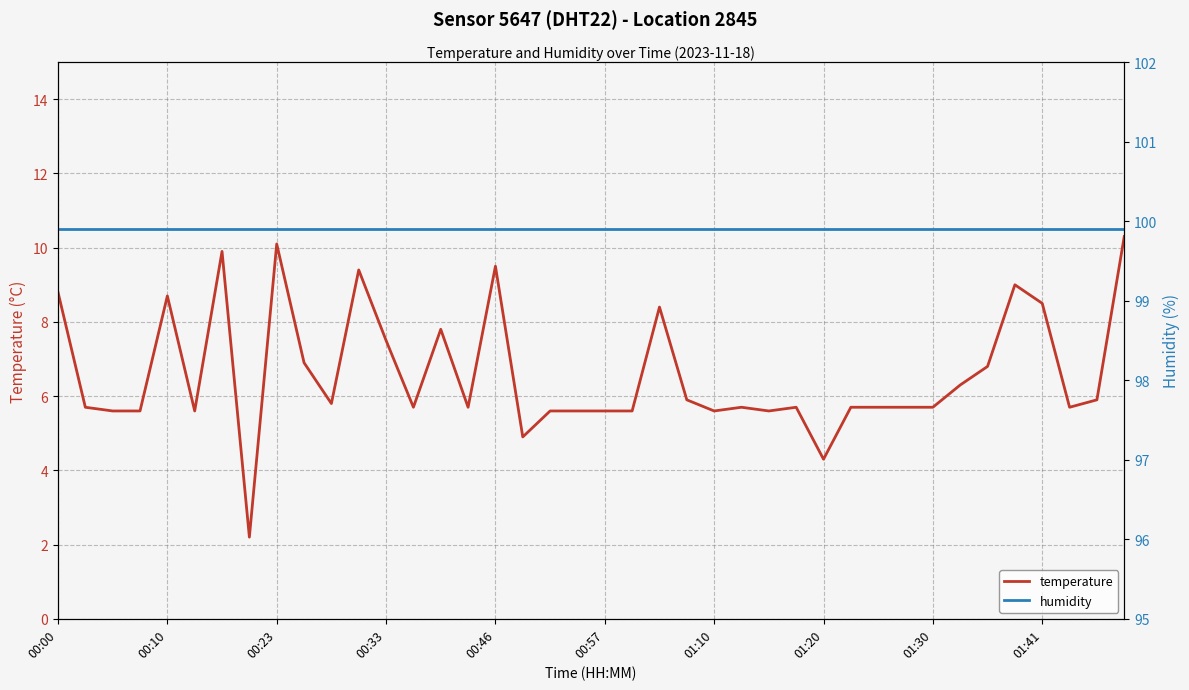

What is the highest value of the temperature series?

10.3